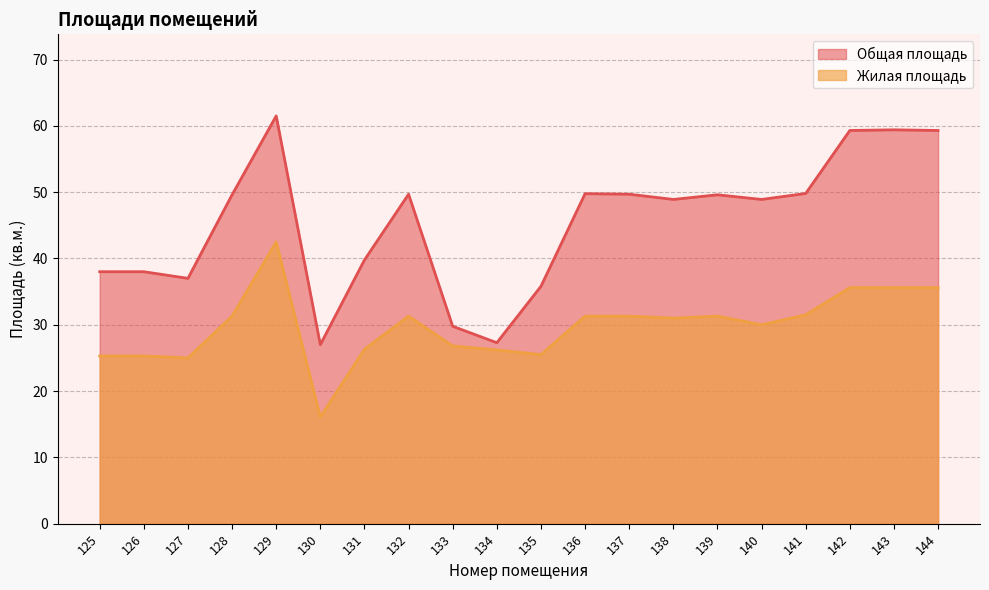

What is the sum of the Жилая площадь values at 141 and 125?

56.8